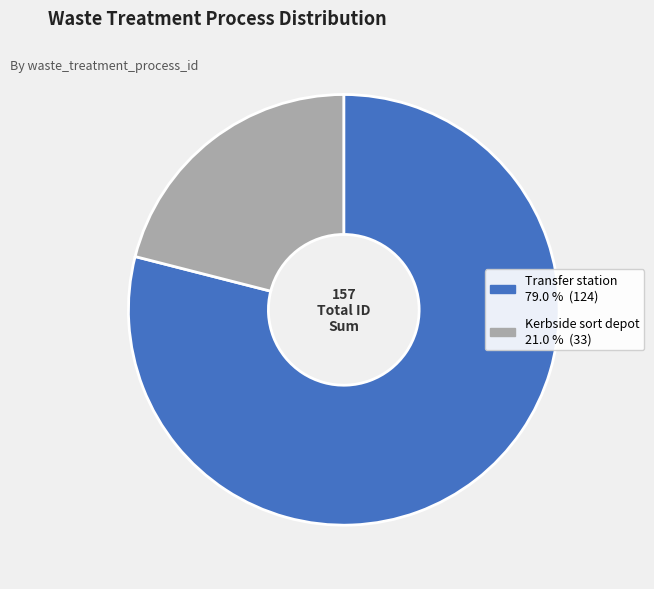

Which slice is the largest?

Transfer station